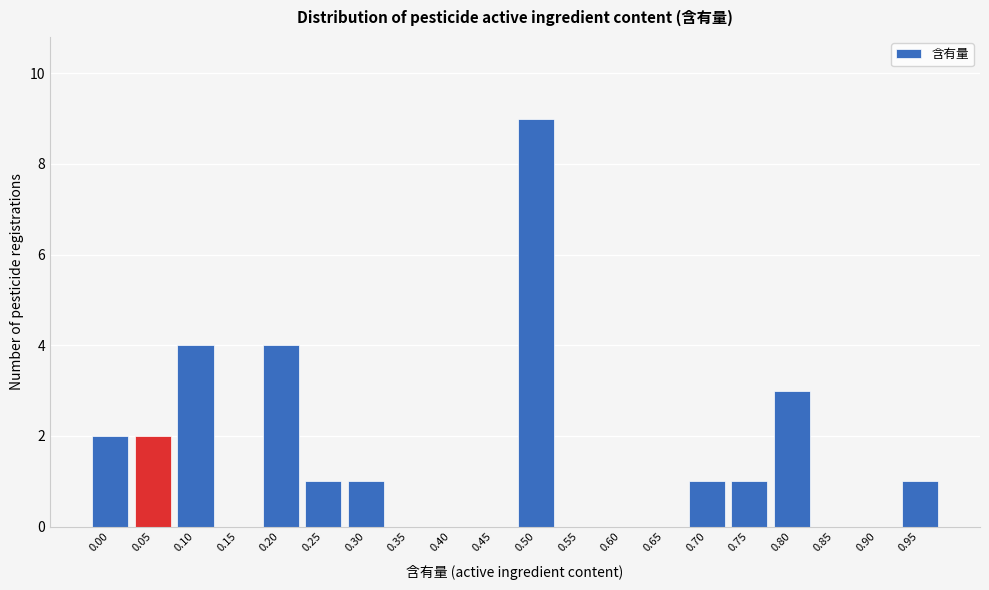

Reading right to left, list all the values displayed in this chart.

0.95=1	0.90=0	0.85=0	0.80=3	0.75=1	0.70=1	0.65=0	0.60=0	0.55=0	0.50=9	0.45=0	0.40=0	0.35=0	0.30=1	0.25=1	0.20=4	0.15=0	0.10=4	0.05=2	0.00=2